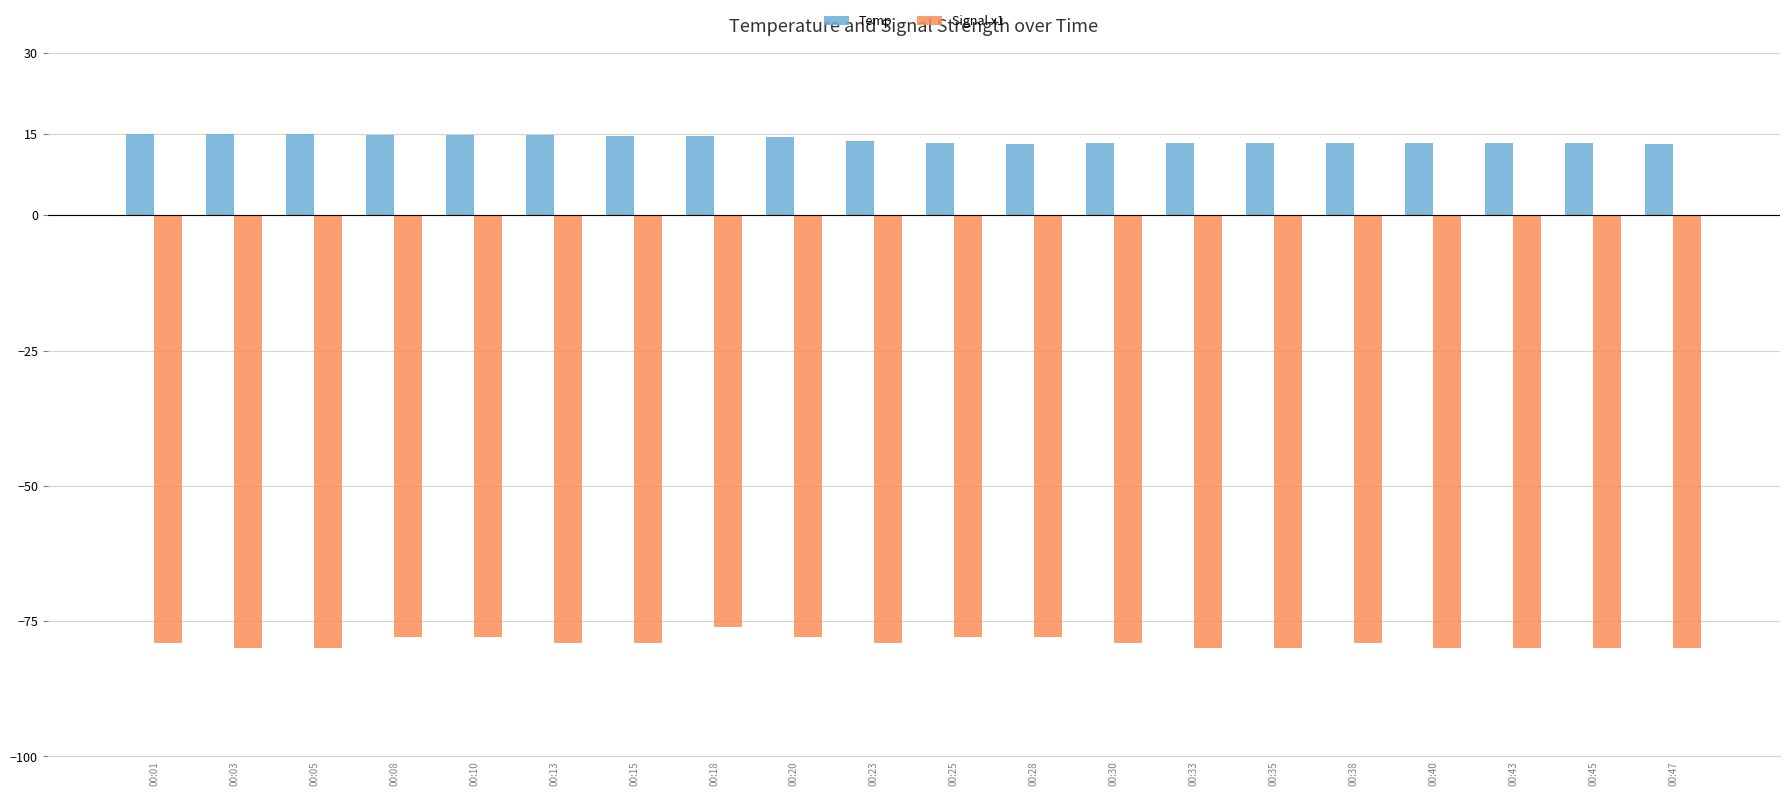

What is the value of the Signal x1 bar at the 14th from the left?

-80.0